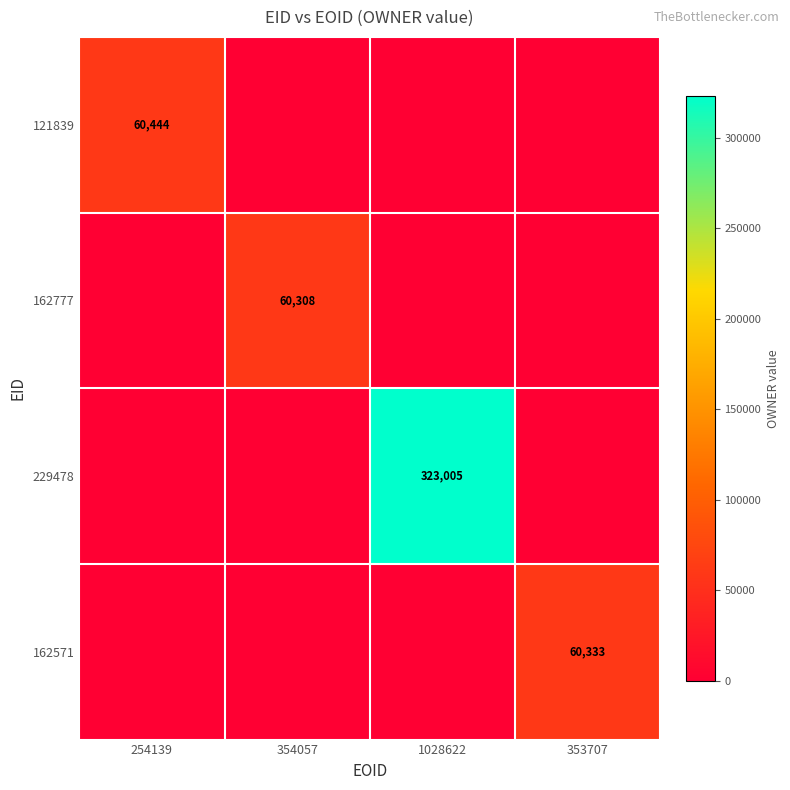

What is the difference between the highest and lowest values at 1028622?

323005